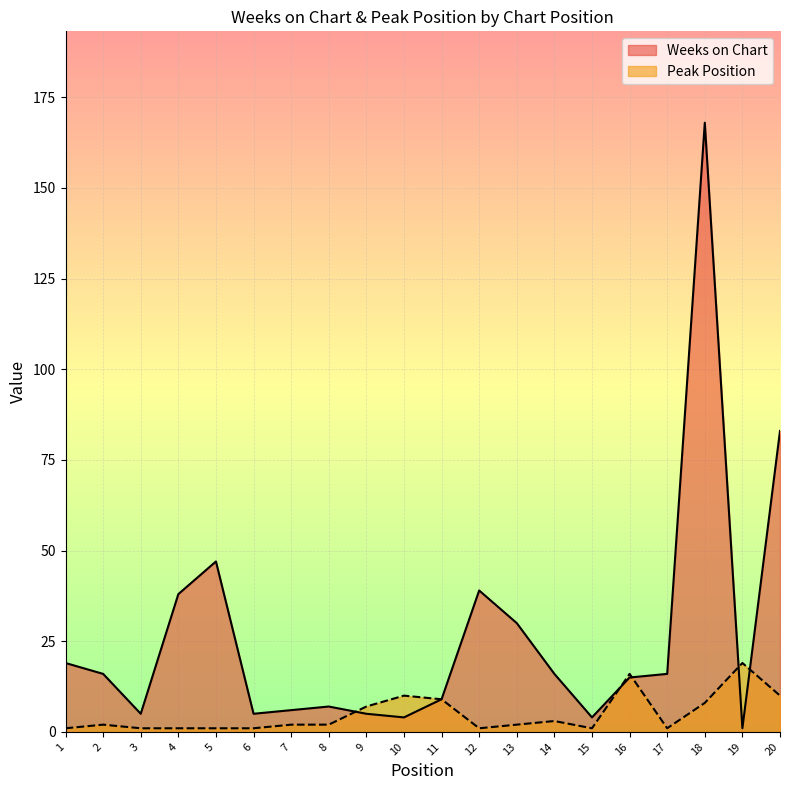

The Weeks on Chart series shows 38 at 4. True or false?

True